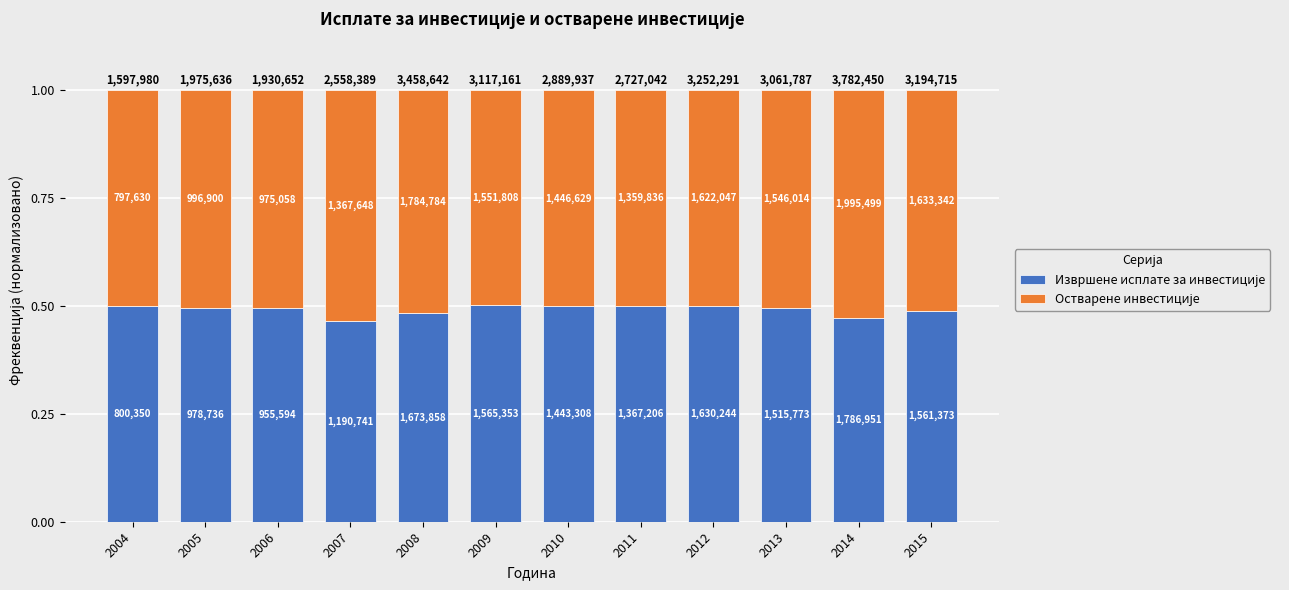

At how many categories does at least one series exceed 0?

12